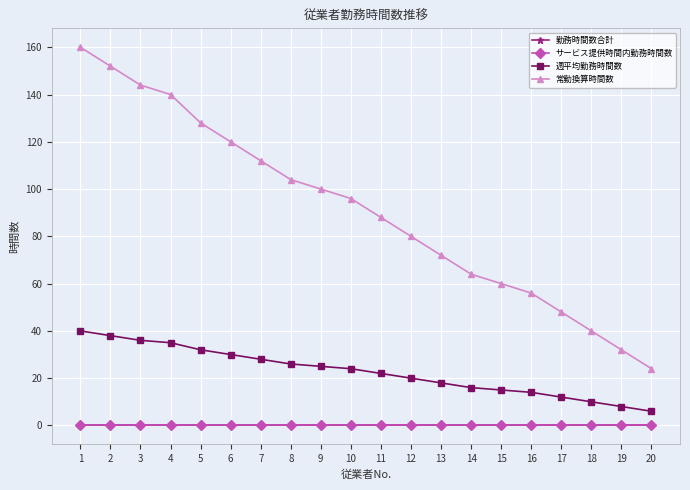

True or false: 常勤換算時間数 and サービス提供時間内勤務時間数 intersect in this chart.

False